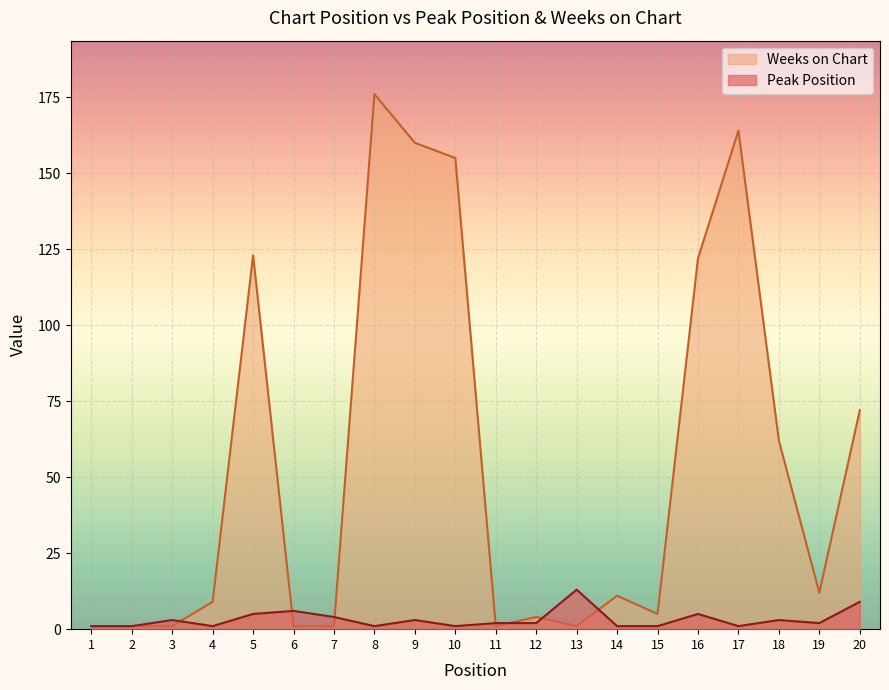

What is the minimum value shown in the chart?

1